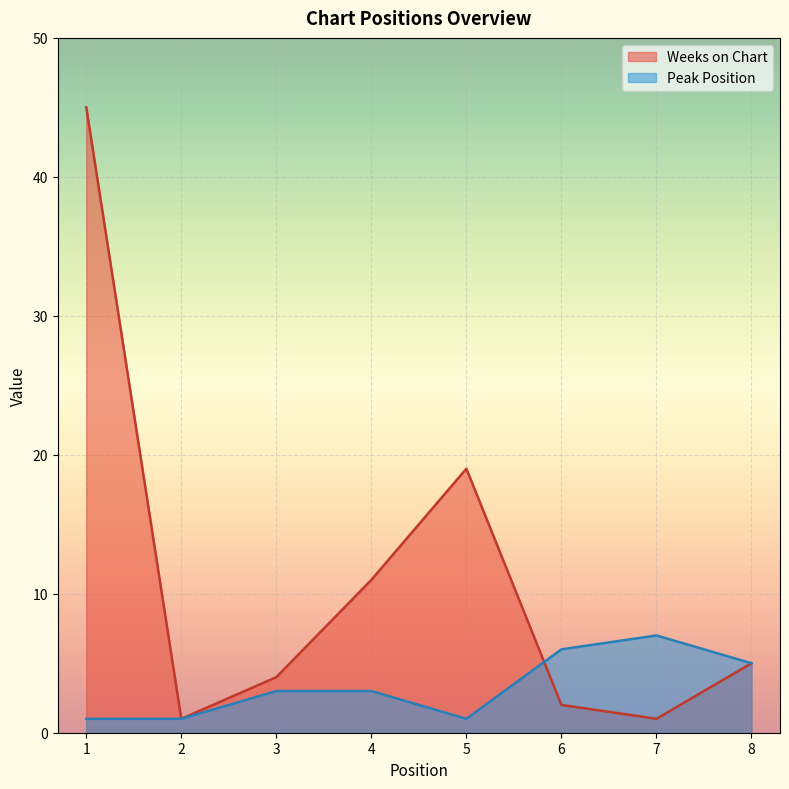

At which category is the sum across all series the highest?

1